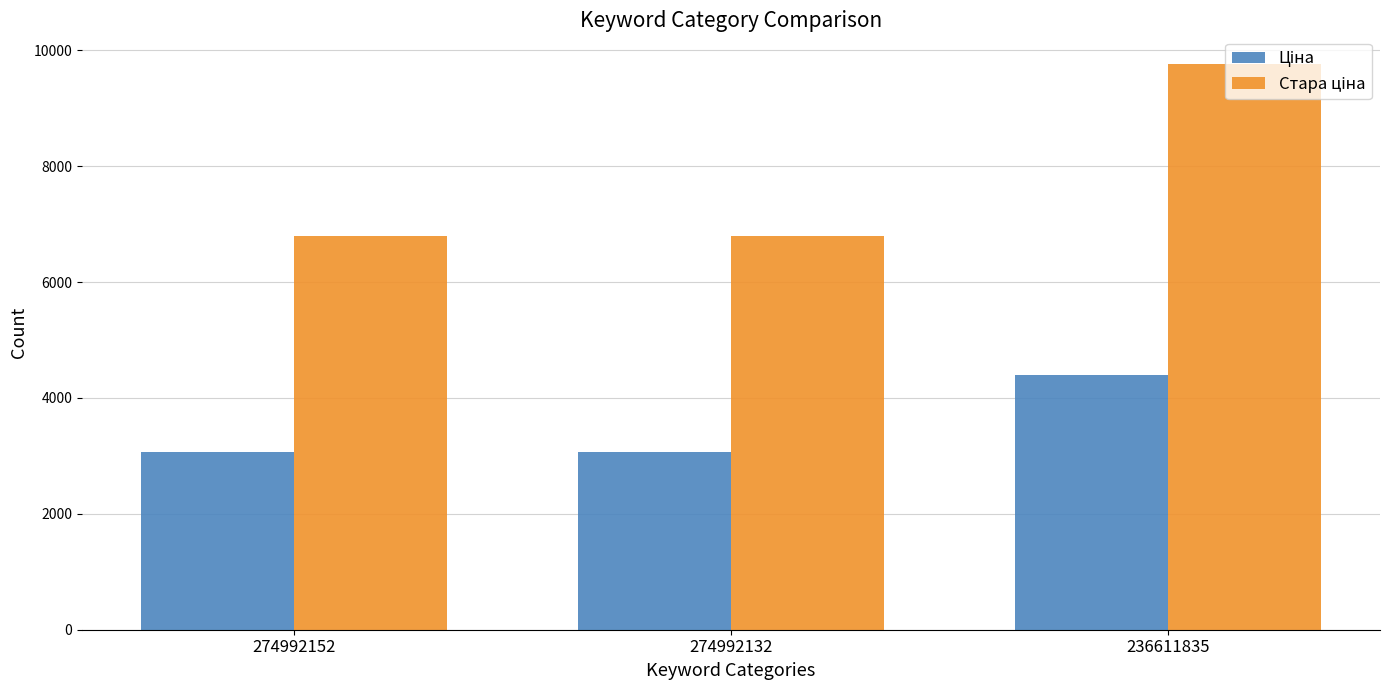

What is the maximum value shown in the chart?

9768.8